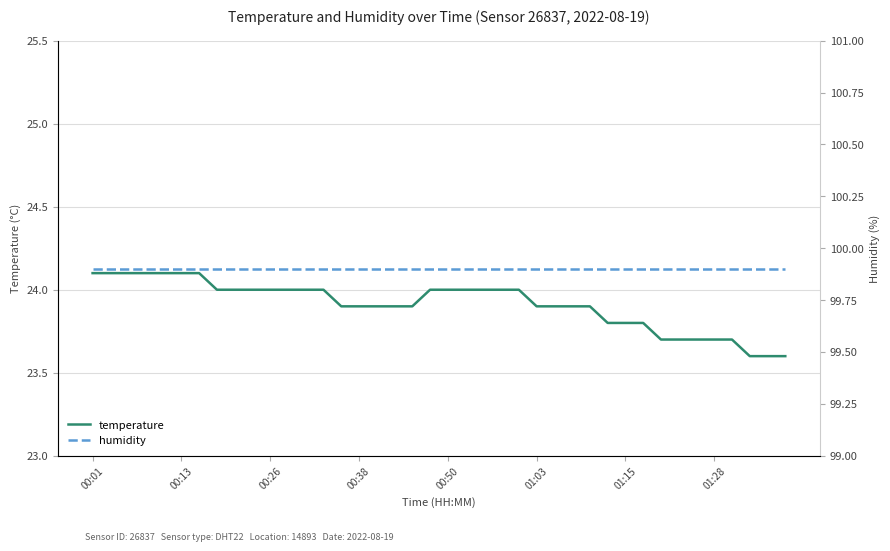

At which category is the sum across all series the highest?

00:01